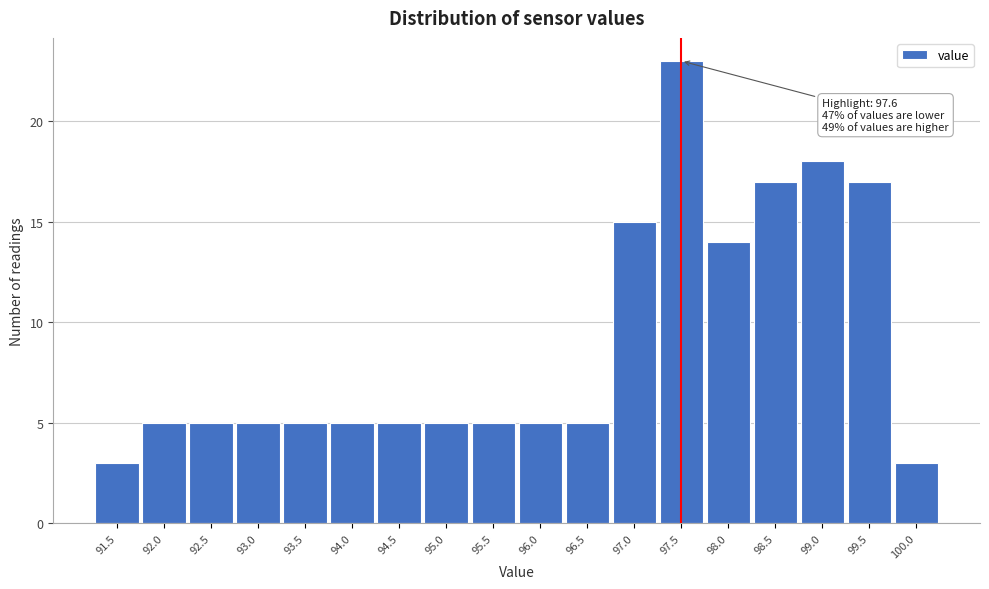

Reading left to right, transcribe all the data shown in this chart.

3	5	5	5	5	5	5	5	5	5	5	15	23	14	17	18	17	3